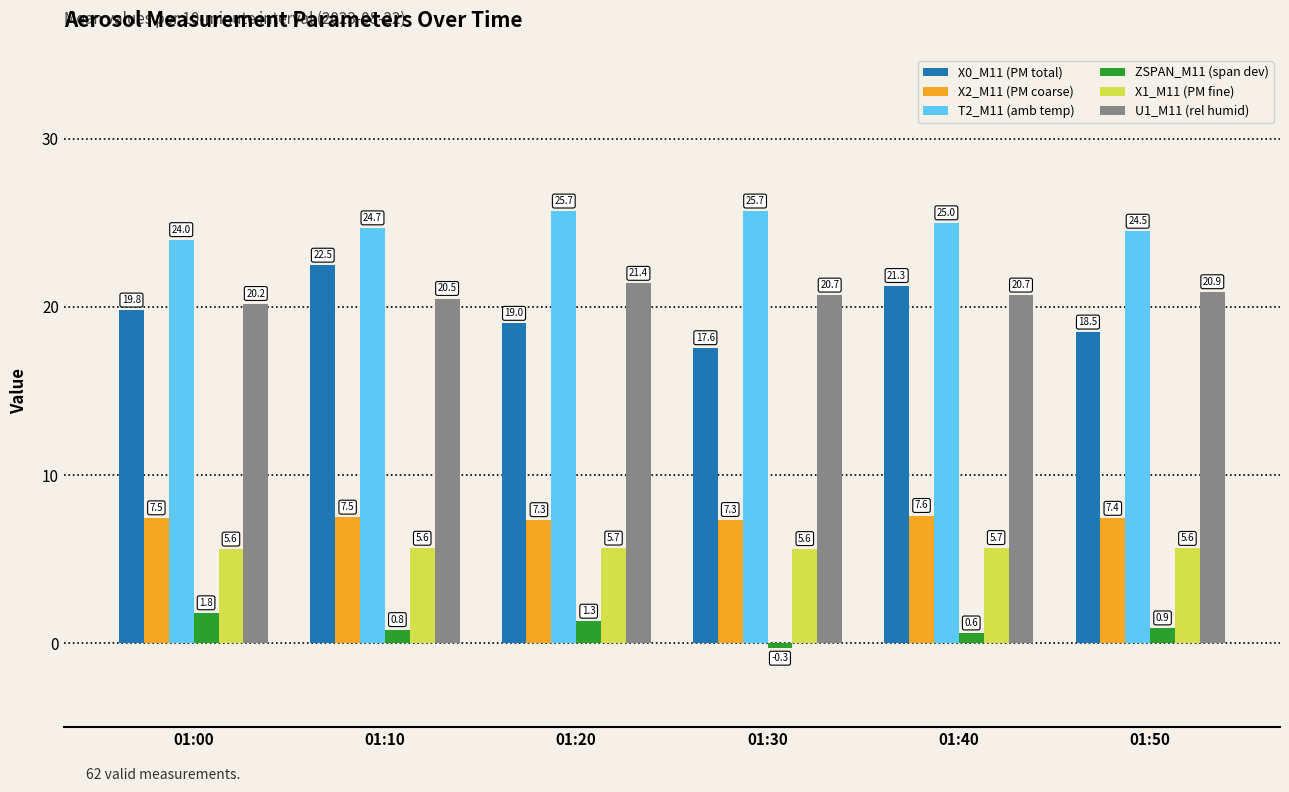

What is the value of the X2_M11 (PM coarse) bar at the 3rd from the left?

7.3